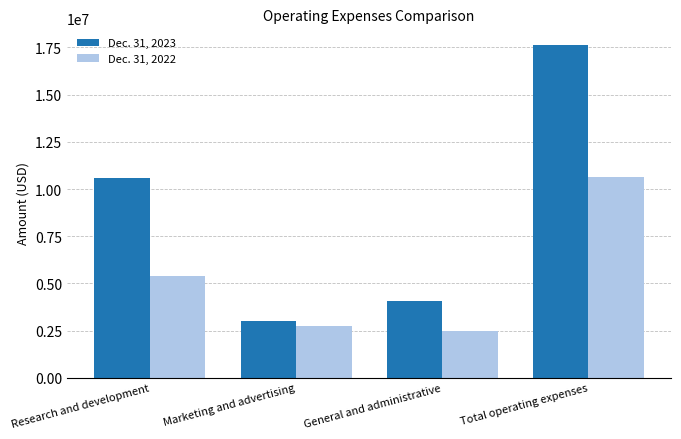

Is the value of Dec. 31, 2023 at Research and development greater than the value of Dec. 31, 2022 at General and administrative?

Yes